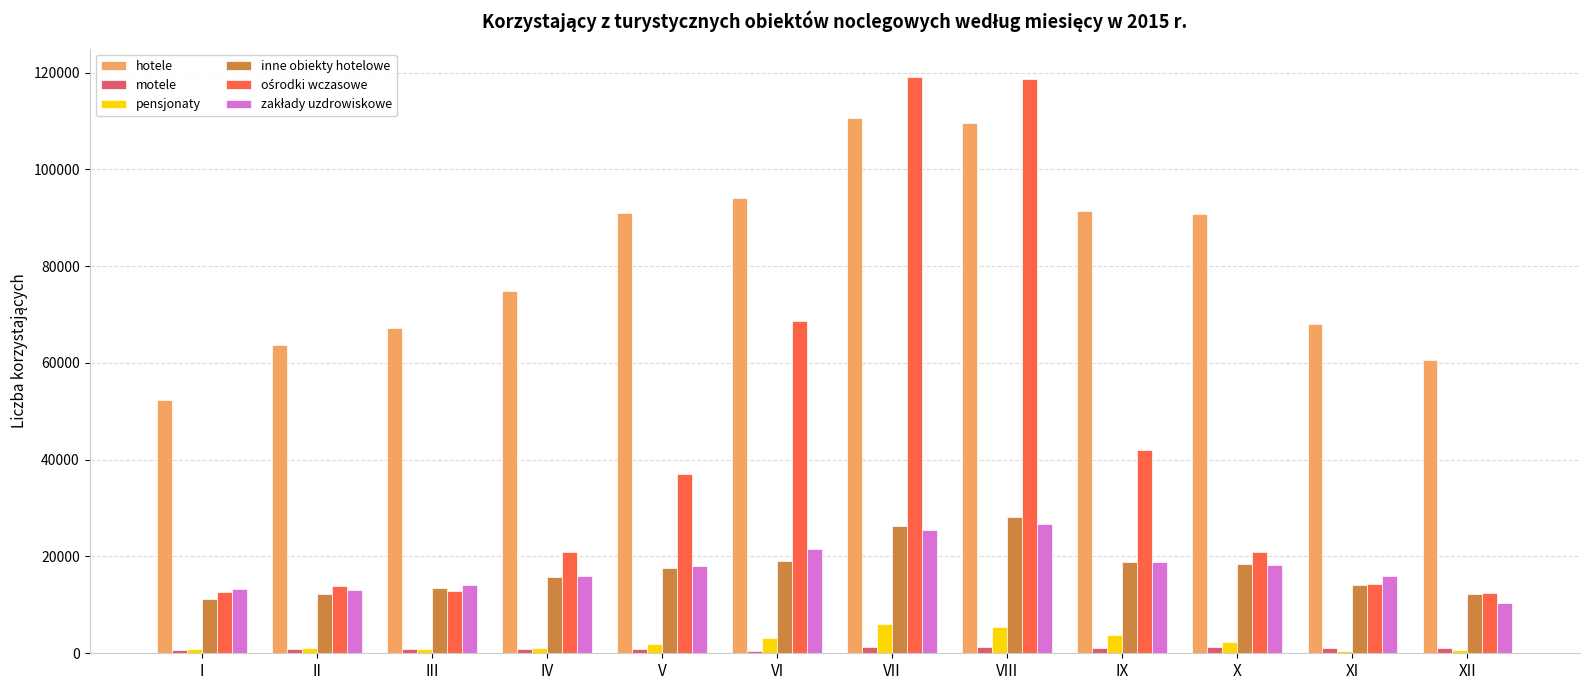

What is the difference between the hotele values at VIII and III?

42547